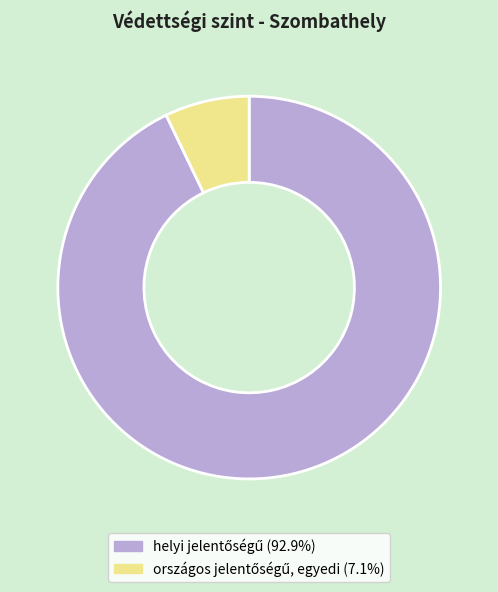

Is there a majority slice in this chart?

Yes